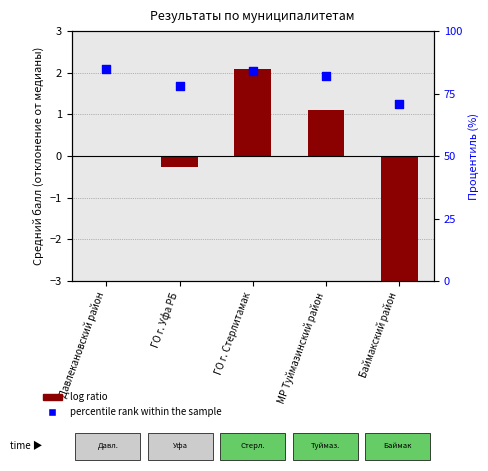

Which series has the largest Y range (max minus min)?

percentile rank within the sample